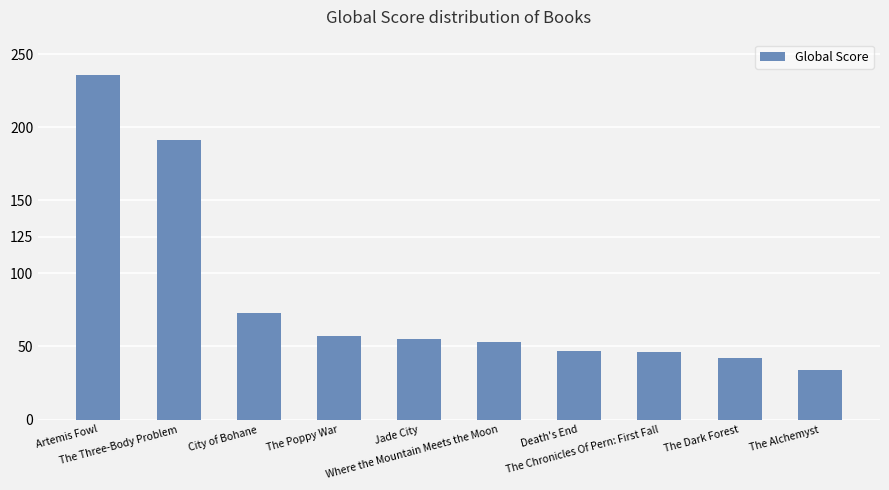

What is the sum of all values?

834